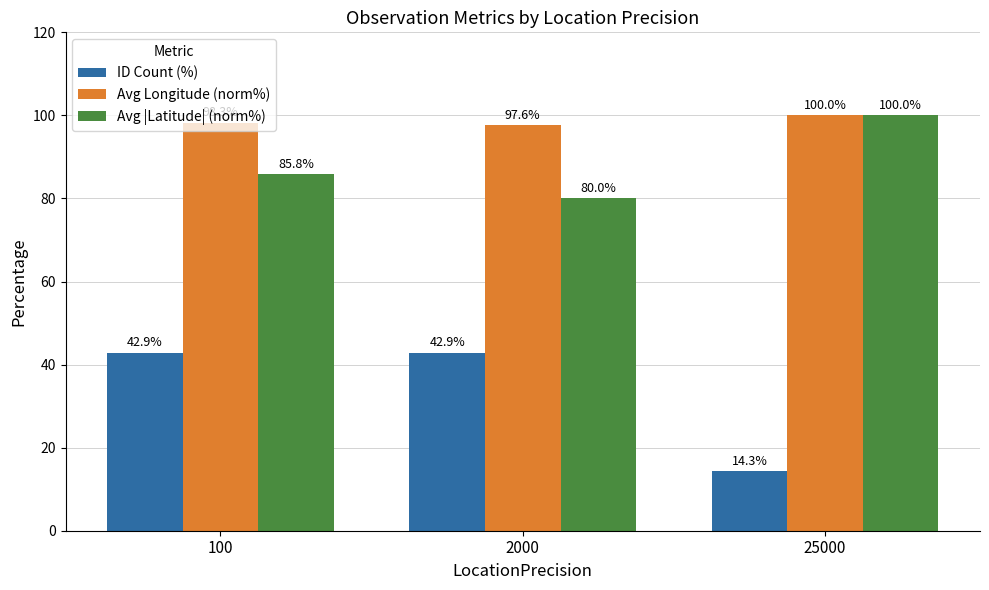

Count the number of data series in this chart.

3